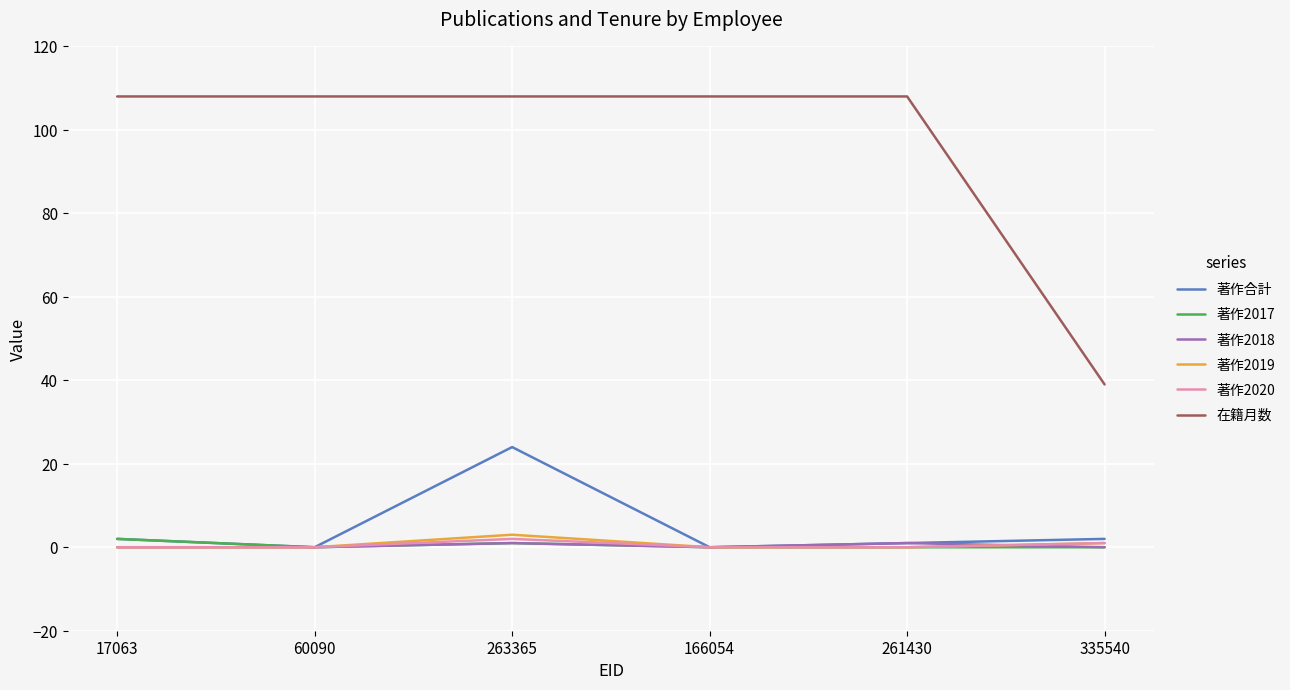

The 著作2020 series shows 2 at 263365. True or false?

True